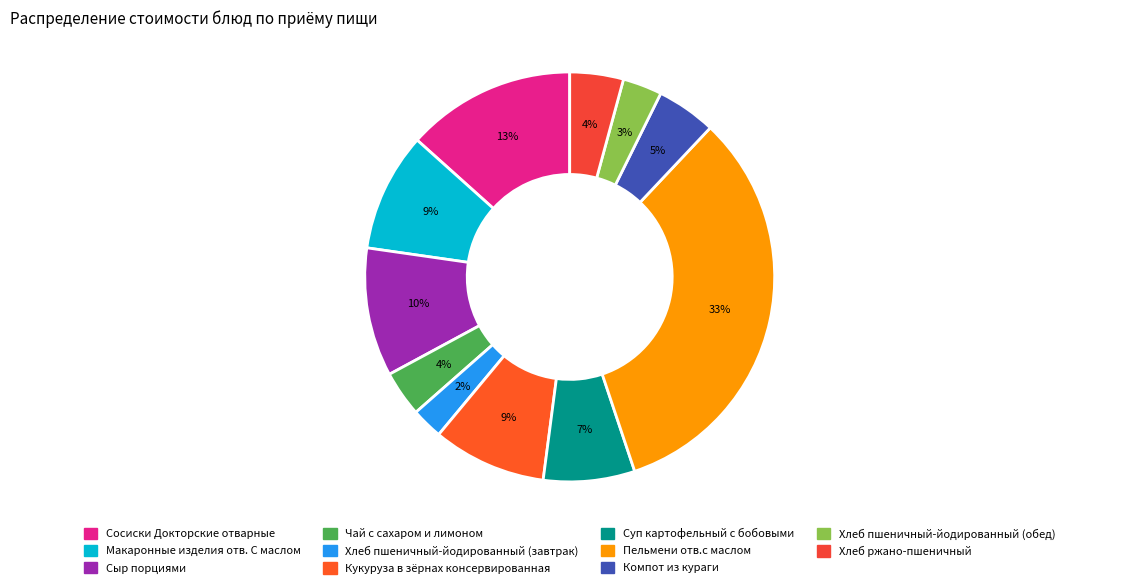

To the nearest percent, what is the average slice percentage?

9%